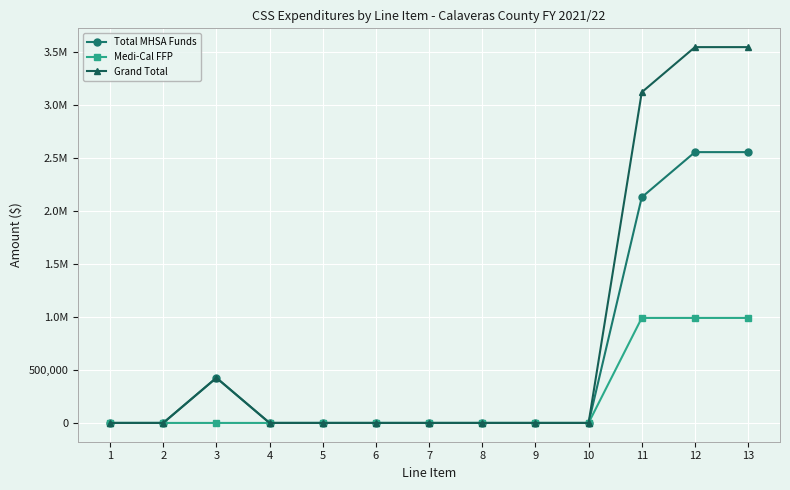

What is the average value of the Total MHSA Funds series?

589877.1